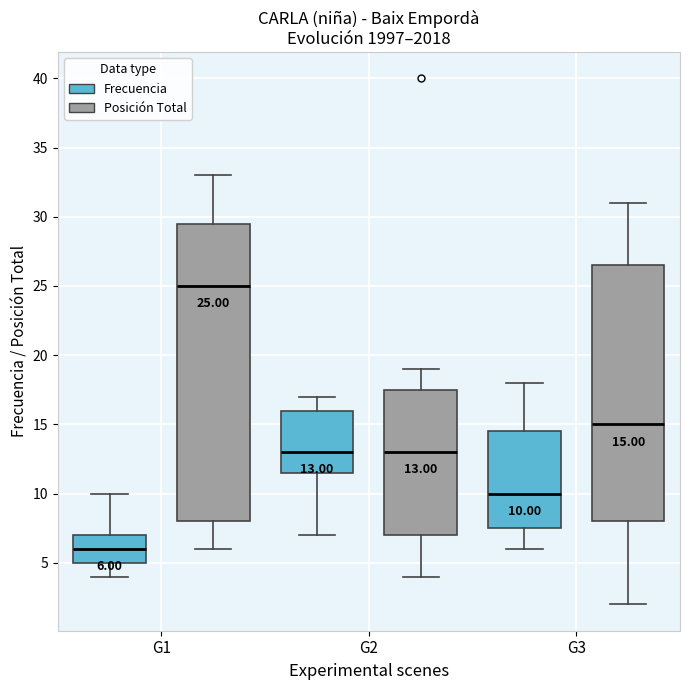

Which box has the highest median line?

G1 (Posición Total)